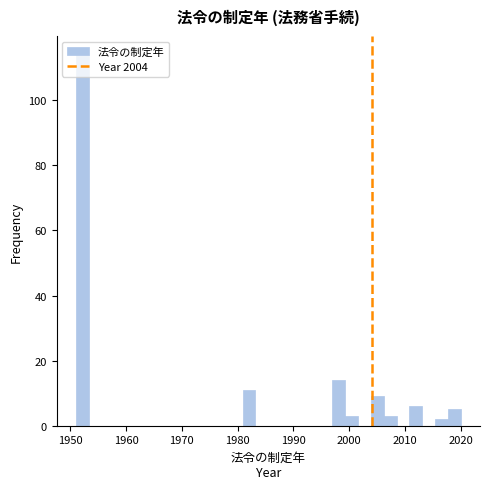

Read against the x-axis, roughly where is the centre of the tallest bar?

1952